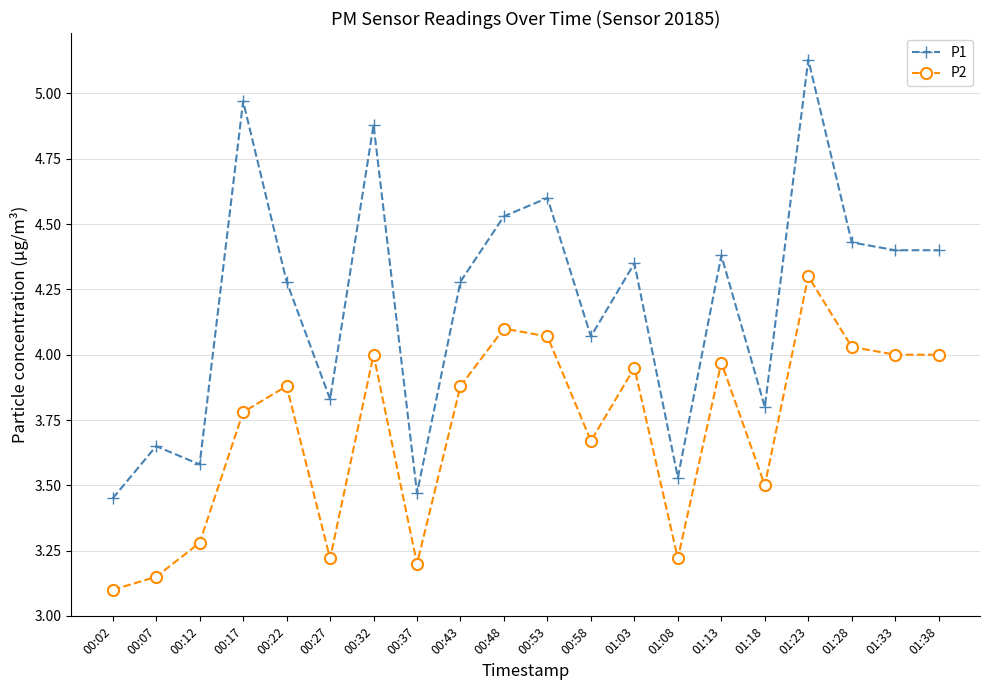

At which category does P2 reach its first local peak?

00:22